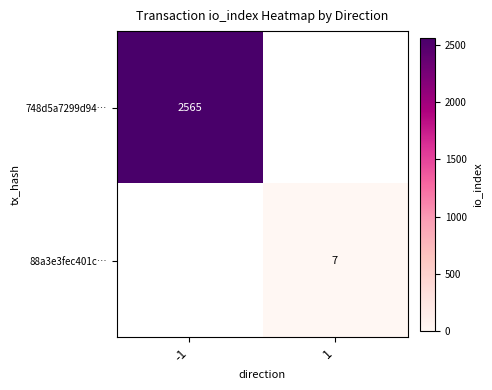

The value of 748d5a7299d94… at -1 is 2565. True or false?

True